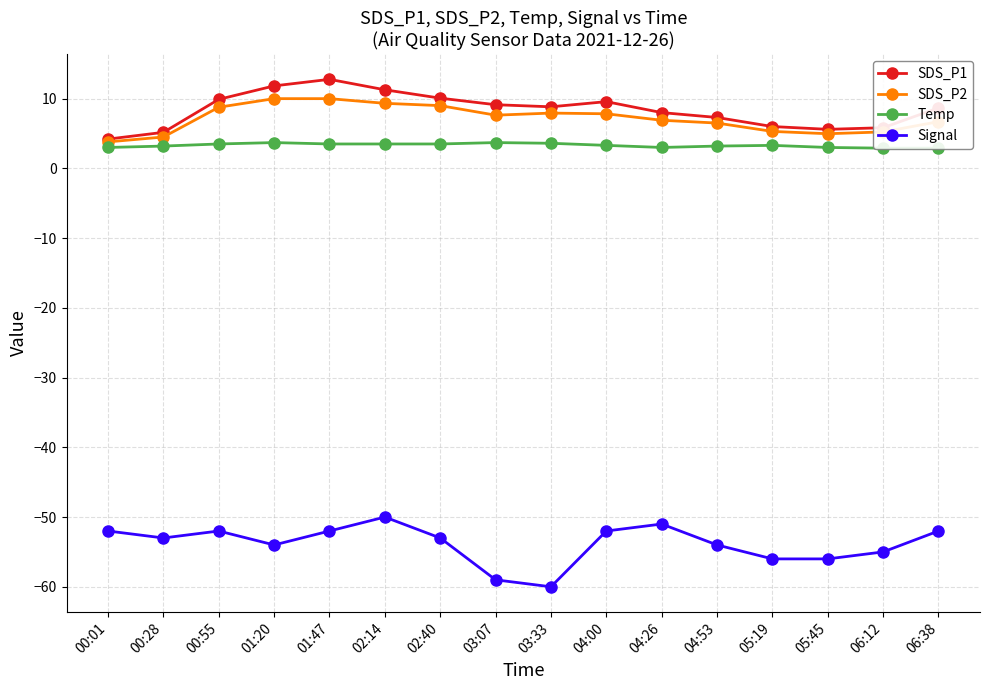

Which label corresponds to the largest value in the chart?

01:47